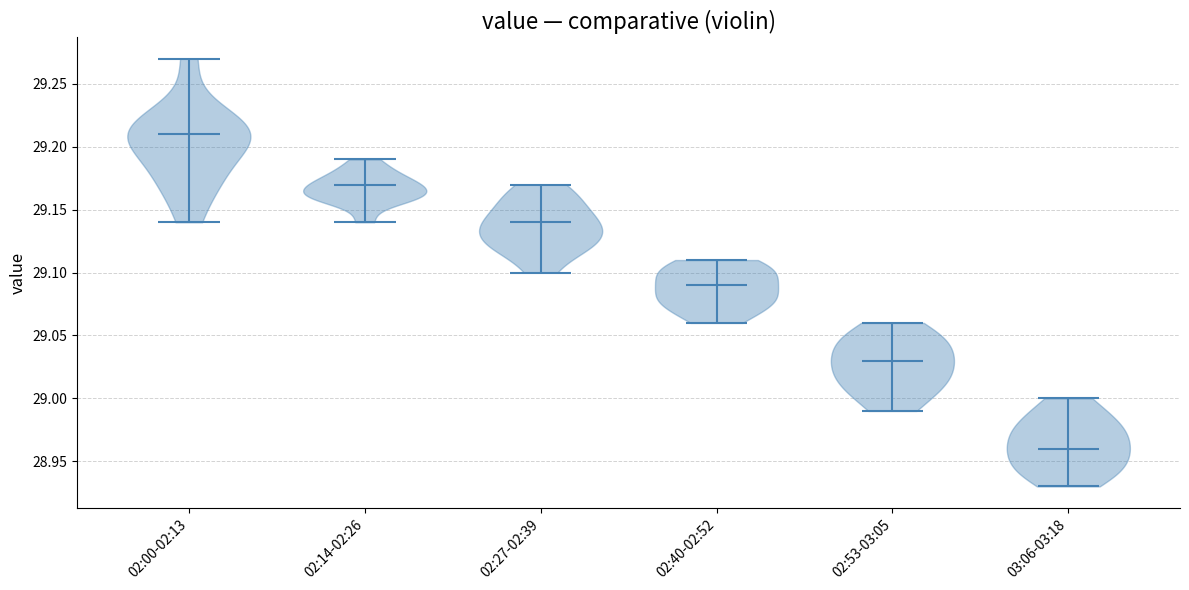

Reading left to right, read every violin against the y-axis: where its median line is, and the lowest and highest points it reaches. The values are not printed on the chart, so give them approximately, as read against the axis.

02:00-02:13: median line 29.21, lowest point 29.14, highest point 29.27
02:14-02:26: median line 29.17, lowest point 29.14, highest point 29.19
02:27-02:39: median line 29.14, lowest point 29.10, highest point 29.17
02:40-02:52: median line 29.09, lowest point 29.06, highest point 29.11
02:53-03:05: median line 29.03, lowest point 28.99, highest point 29.06
03:06-03:18: median line 28.96, lowest point 28.93, highest point 29.00